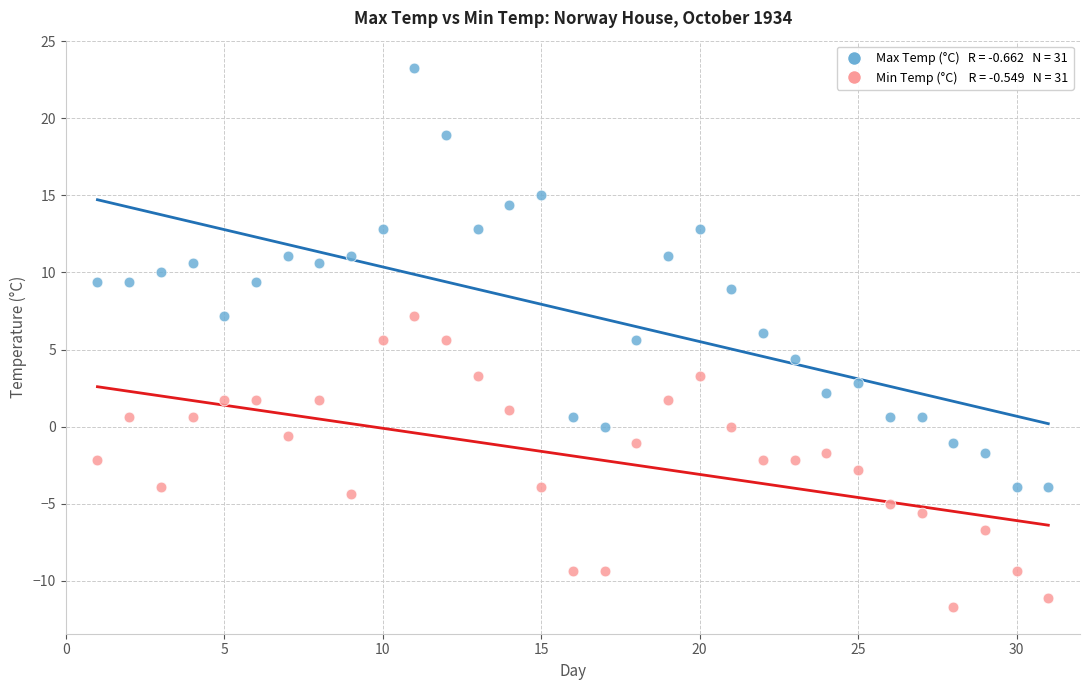

Across all data points, what is the range of X values (max minus min)?

30.0